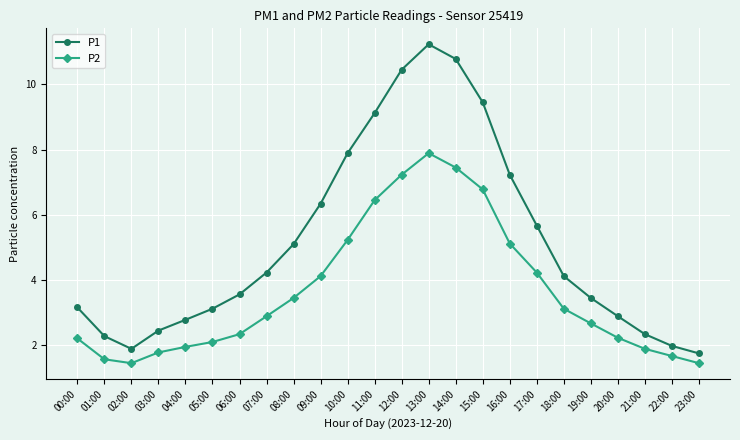

How many categories are shown in the chart?

24